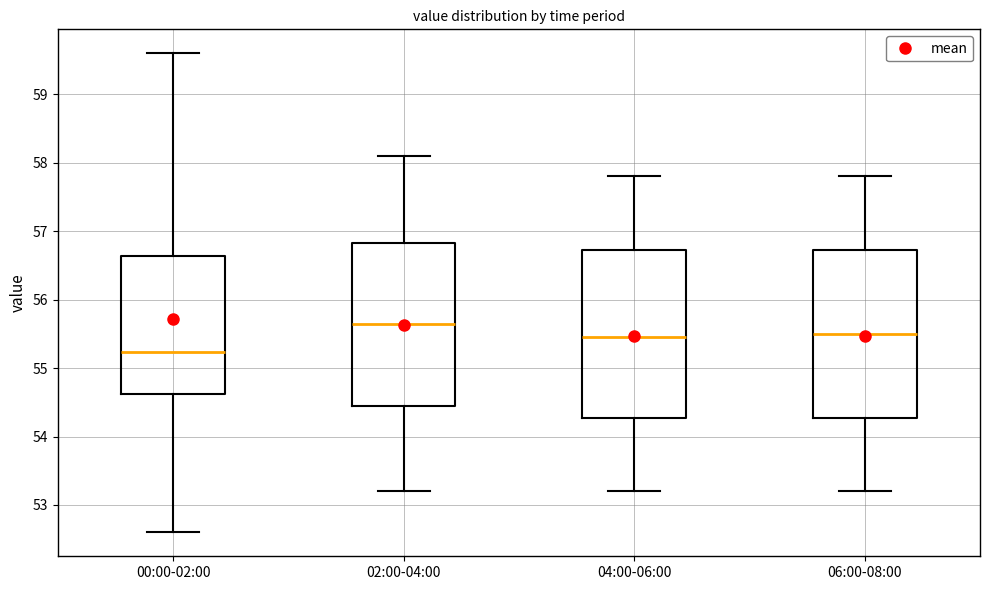

Which box's median line is the lowest?

00:00-02:00